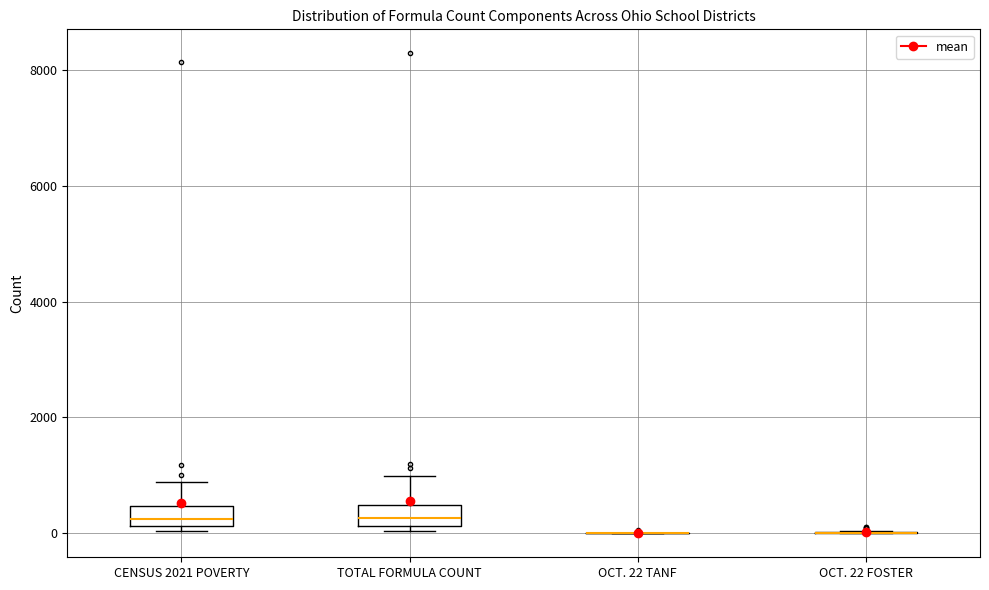

Reading left to right, transcribe this box plot: for each box, give where its median line is, the range the box spans, and where its two whiskers end, as read against the y-axis. The values are not printed on the chart, so give them approximately, as read against the axis.

CENSUS 2021 POVERTY: median 200 (just above the box's lower edge), box 200 to 400, whiskers 0 to 800
TOTAL FORMULA COUNT: median 200 (inside the box), box 200 to 400, whiskers 0 to 1000
OCT. 22 TANF: box collapsed to a line at 0, whiskers 0 to 0
OCT. 22 FOSTER: box collapsed to a line at 0, whiskers 0 to 0